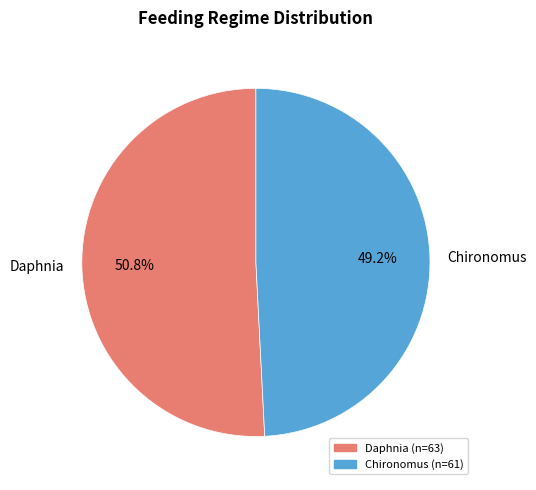

Which category has the smallest portion of the pie?

Chironomus